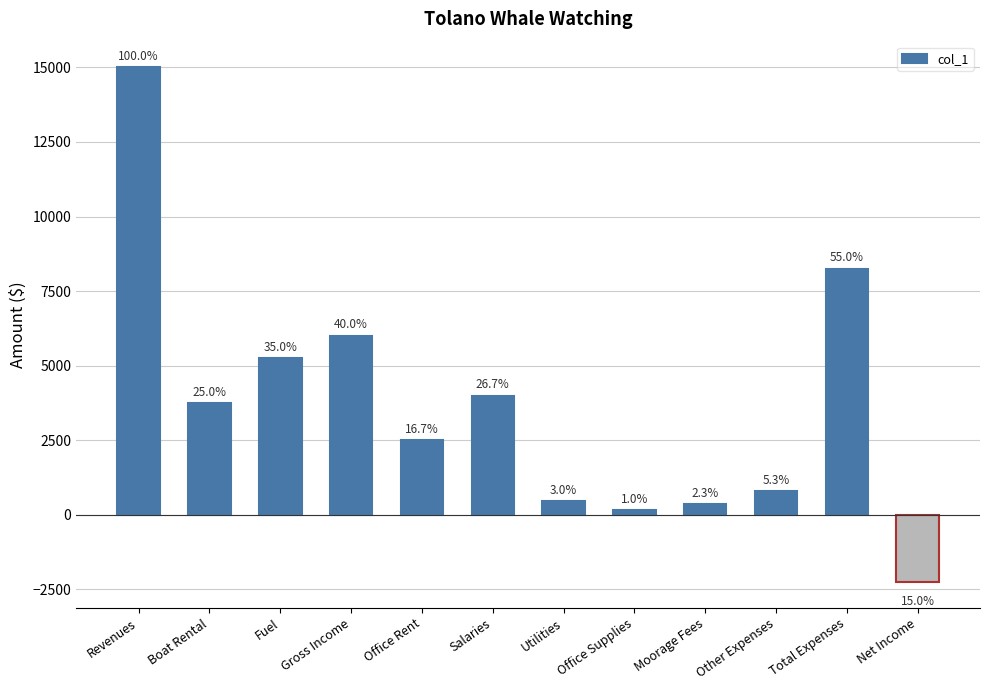

Does the chart contain any negative values?

Yes